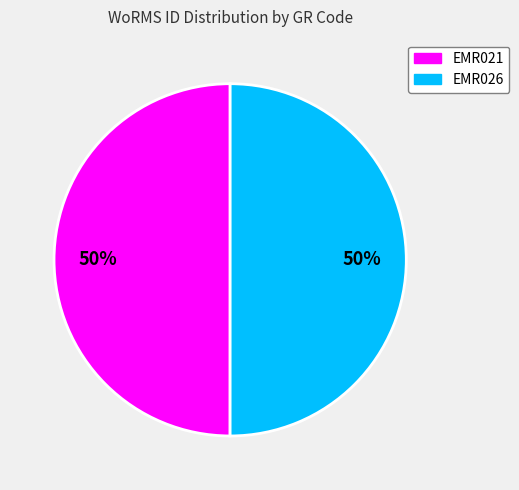

The EMR026 slice represents 50% of the pie. True or false?

True